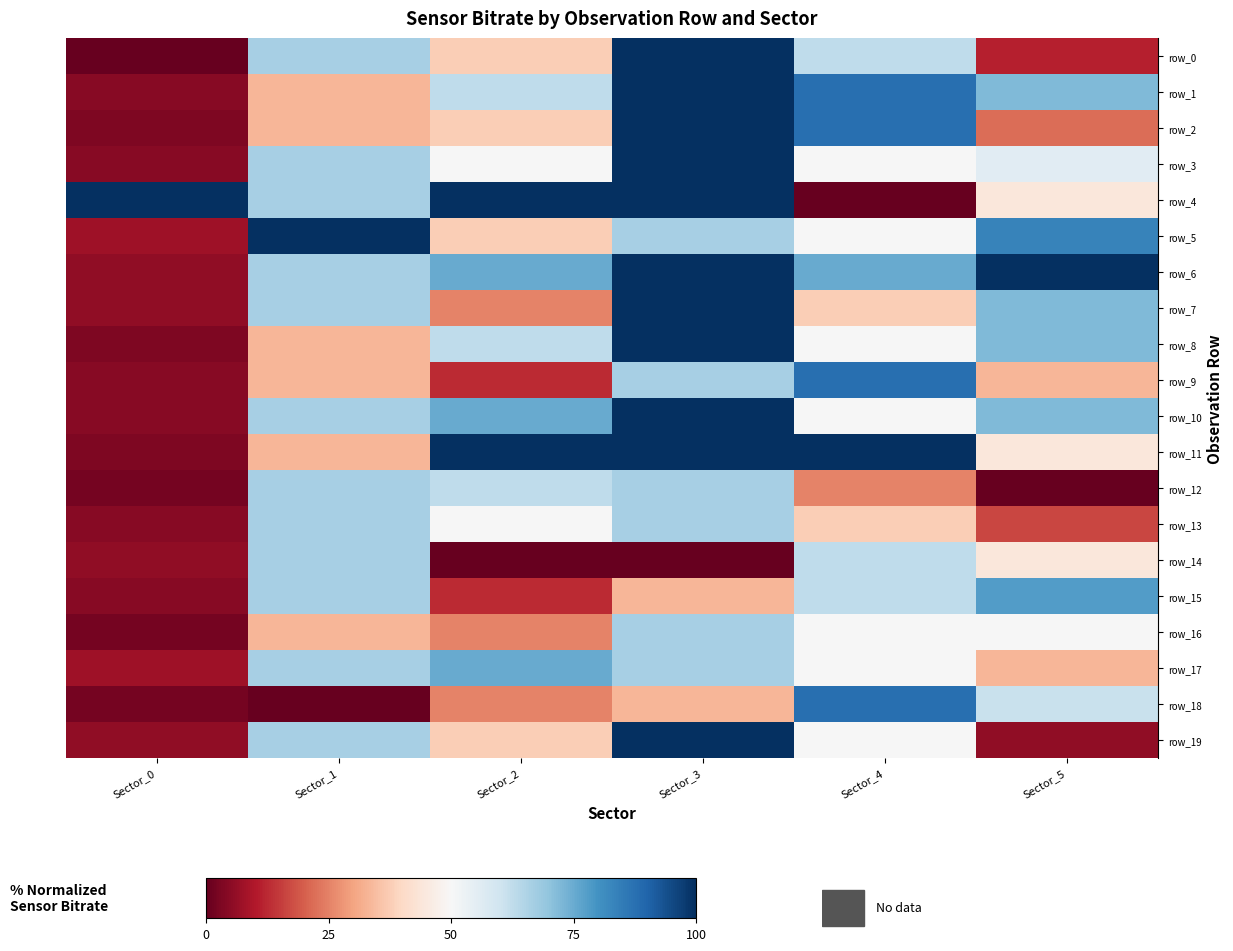

Which series has the largest total across all categories?

row_6